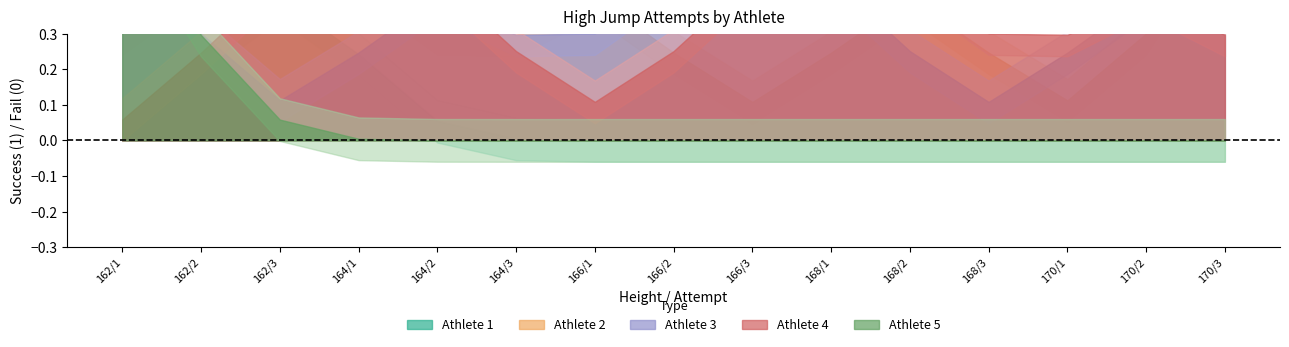

Which has a higher value, 170/1 or 170/2?

170/1